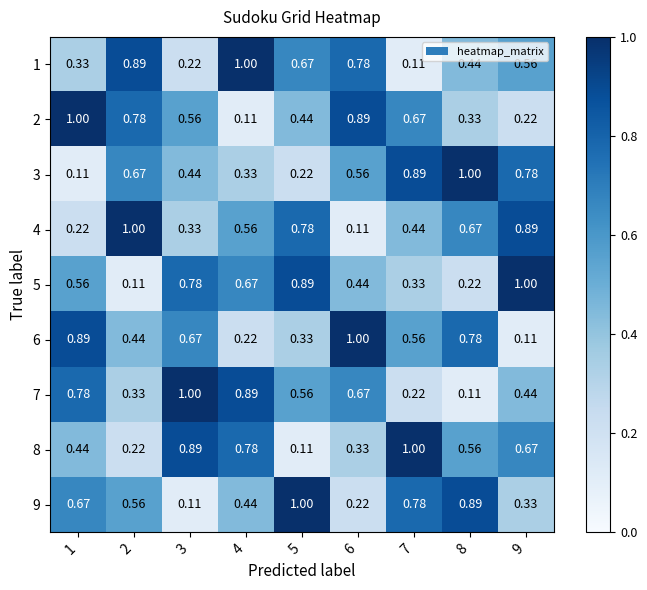

Is the value of 2 at 5 greater than the value of 7 at 7?

Yes